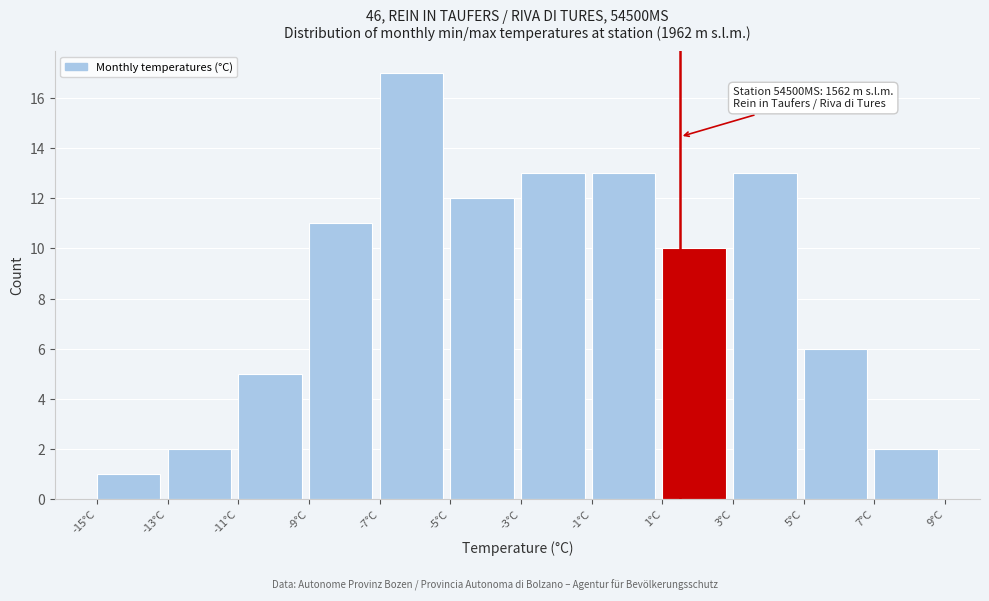

Over which range of the x-axis is the bar tallest?

-7 to -5